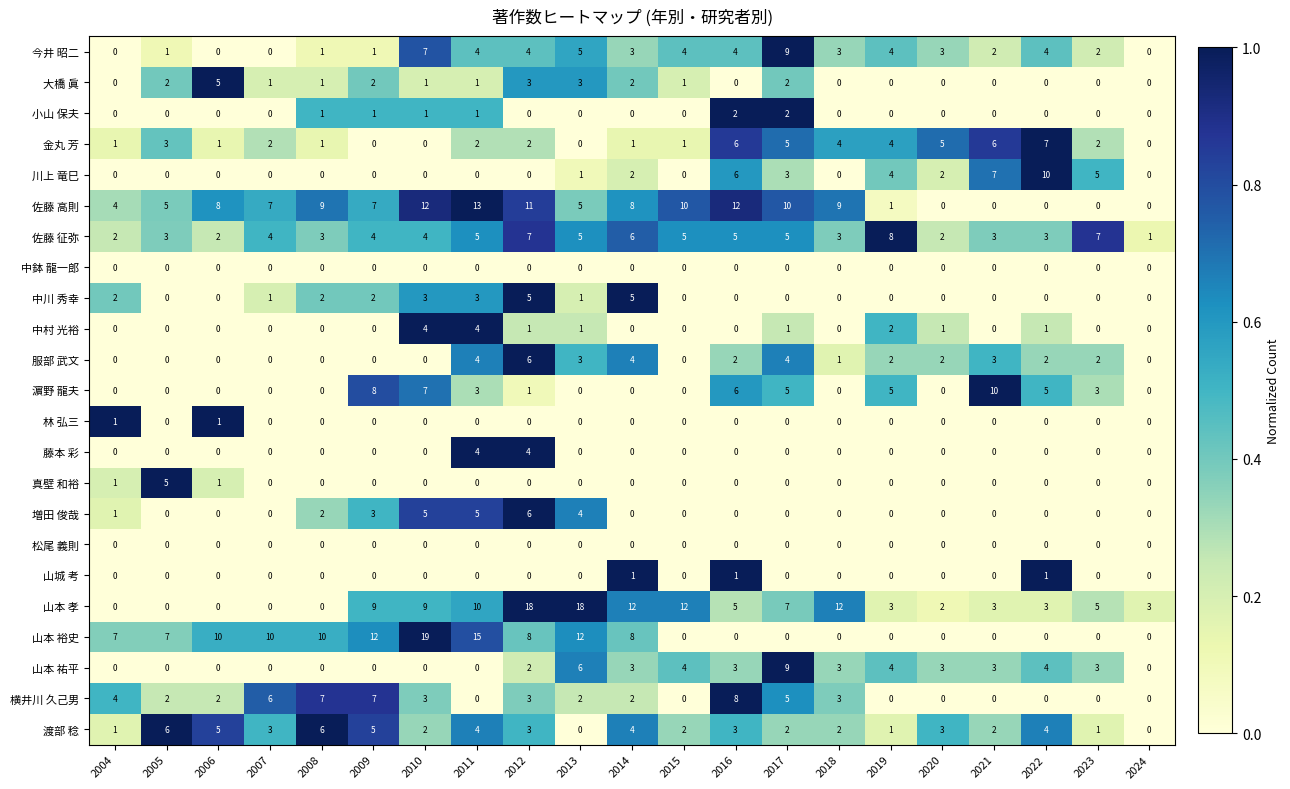

The 横井川 久己男 series shows 1 at 2009. True or false?

False